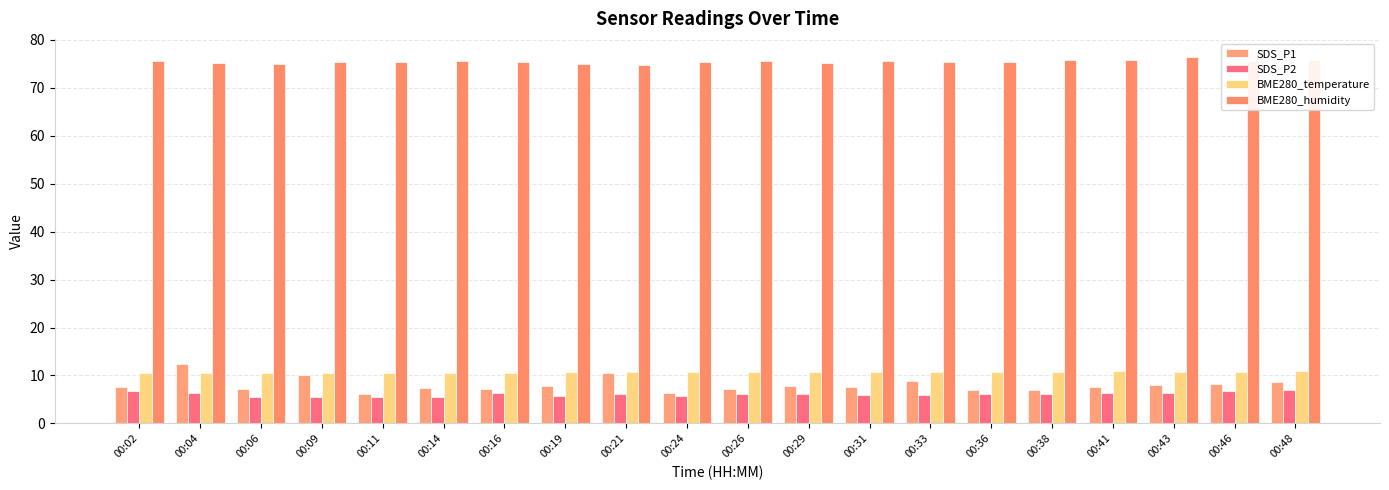

Which series has the largest total across all categories?

BME280_humidity